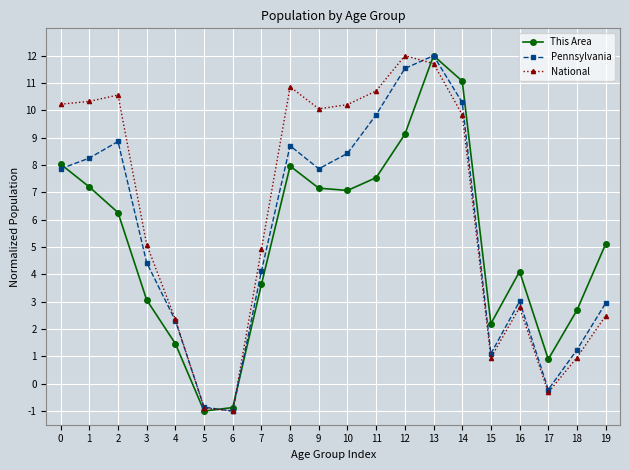

The Pennsylvania series shows 8.3 at 1. True or false?

True